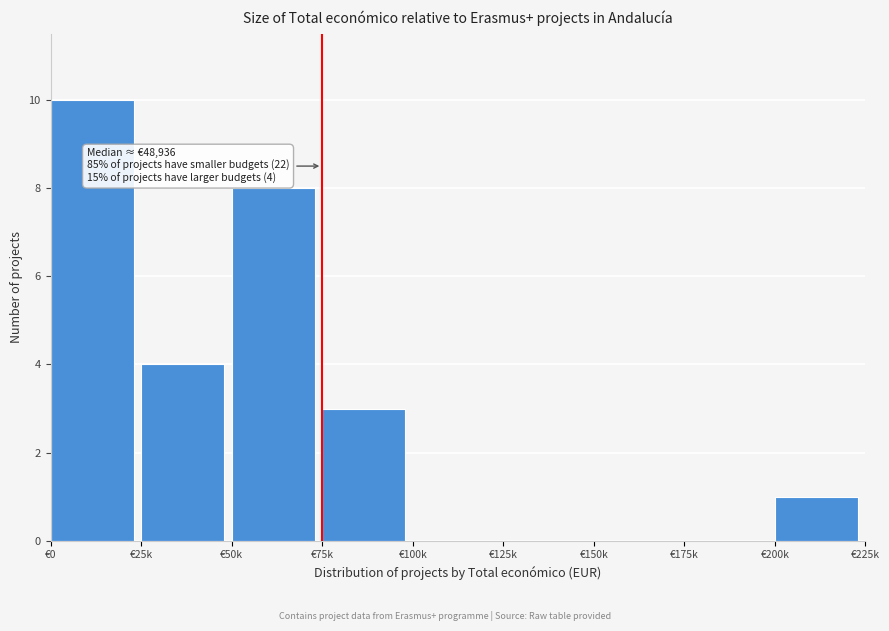

Reading left to right, transcribe all the data shown in this chart.

€0=10	€25k=4	€50k=8	€75k=3	€100k=0	€125k=0	€150k=0	€175k=0	€200k=1